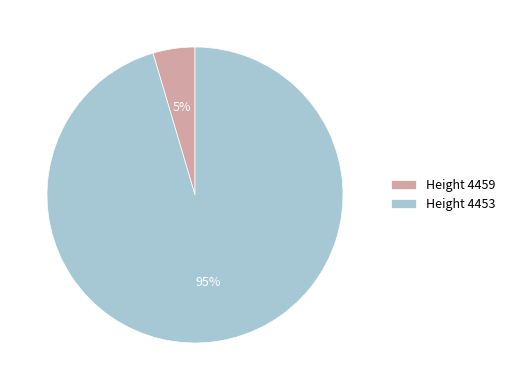

Rank the categories by value from lowest to highest.

Height 4459, Height 4453